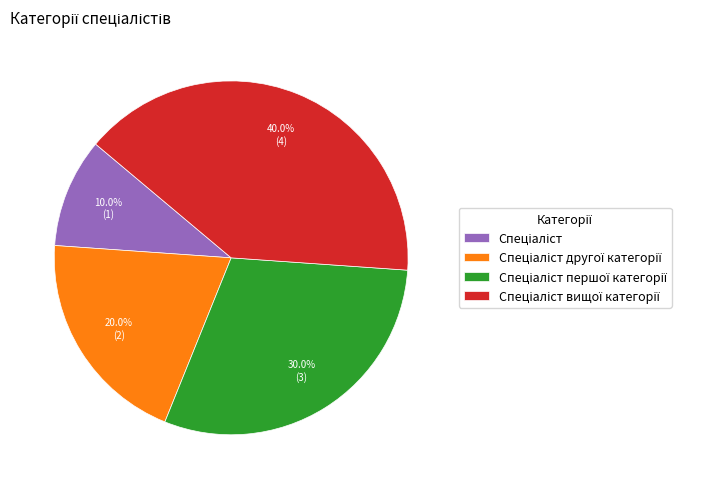

To the nearest percent, what is the difference between the largest and smallest slice percentages?

30%